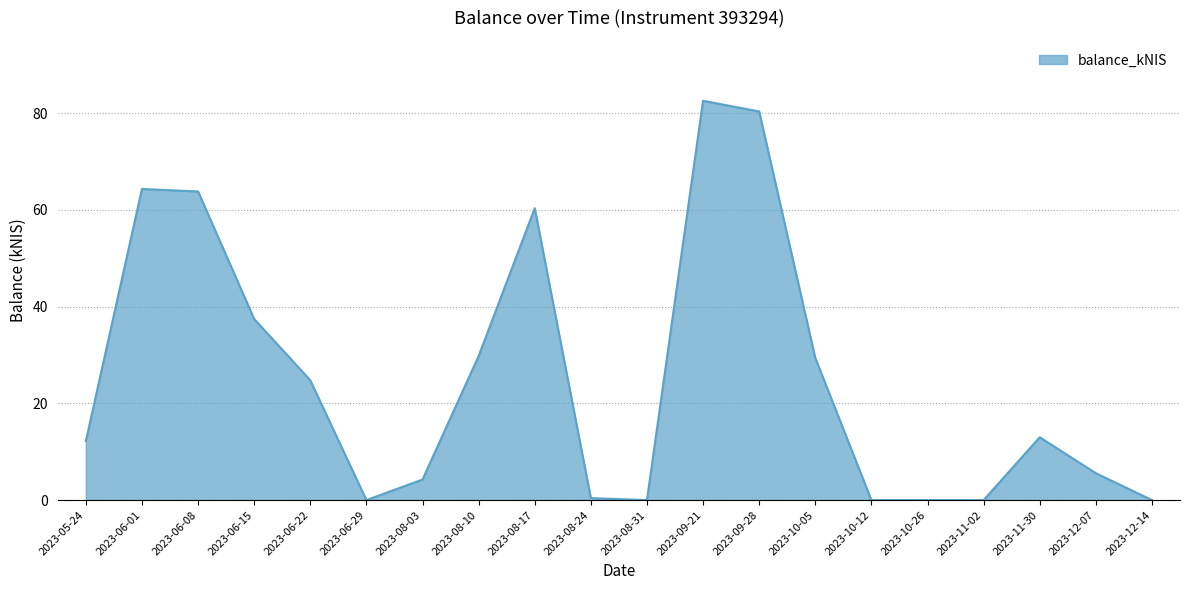

What is the difference between the maximum and minimum values?

82.6